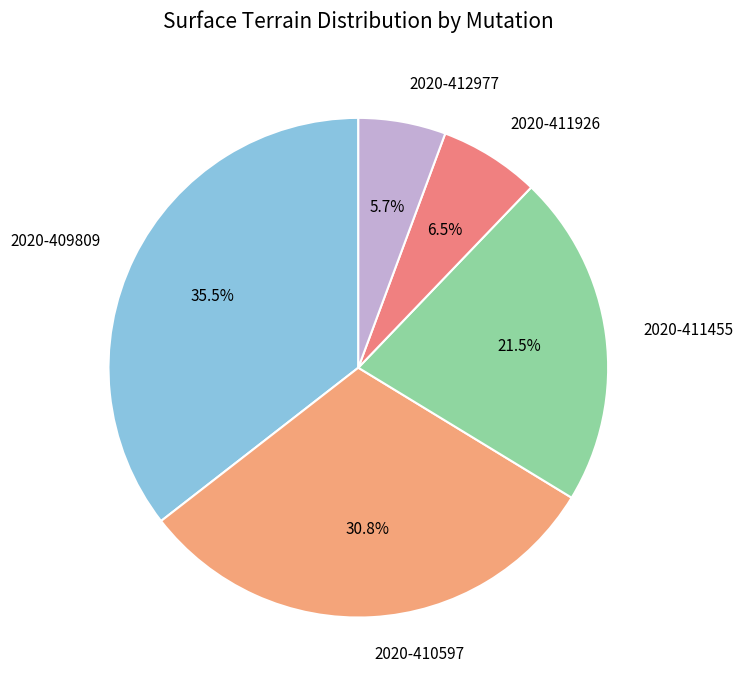

Rank the categories by value from lowest to highest.

2020-412977, 2020-411926, 2020-411455, 2020-410597, 2020-409809